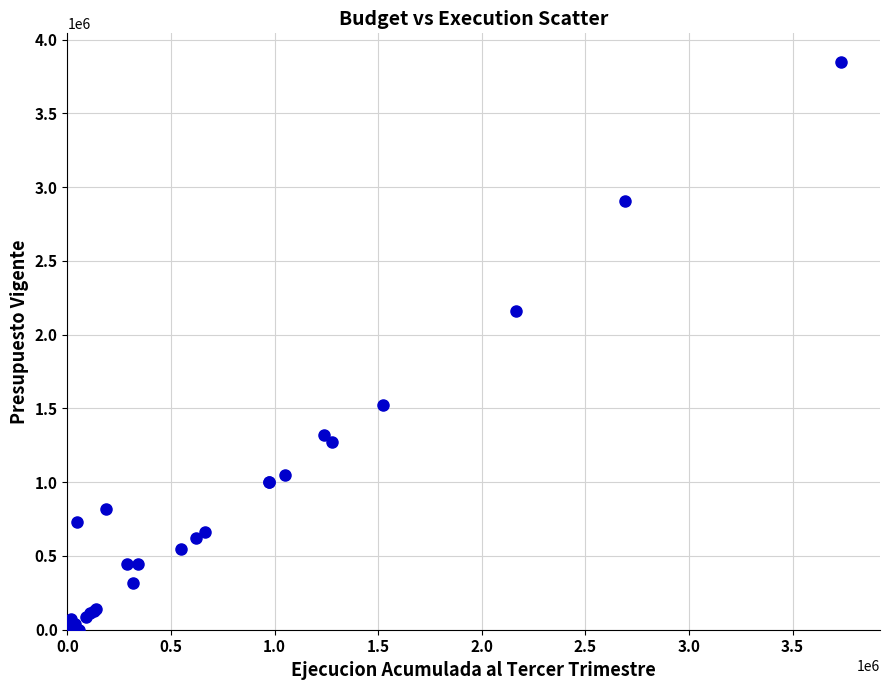

What Y value in the scatter plot is closest to 1924825?

2162639